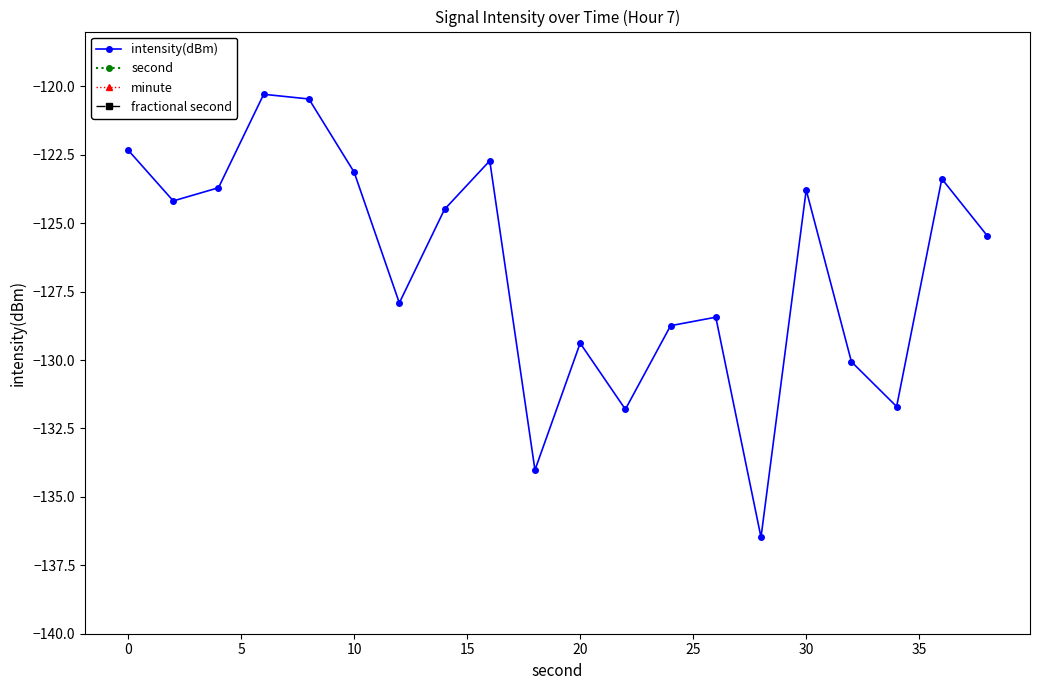

True or false: intensity(dBm) and fractional second intersect in this chart.

False